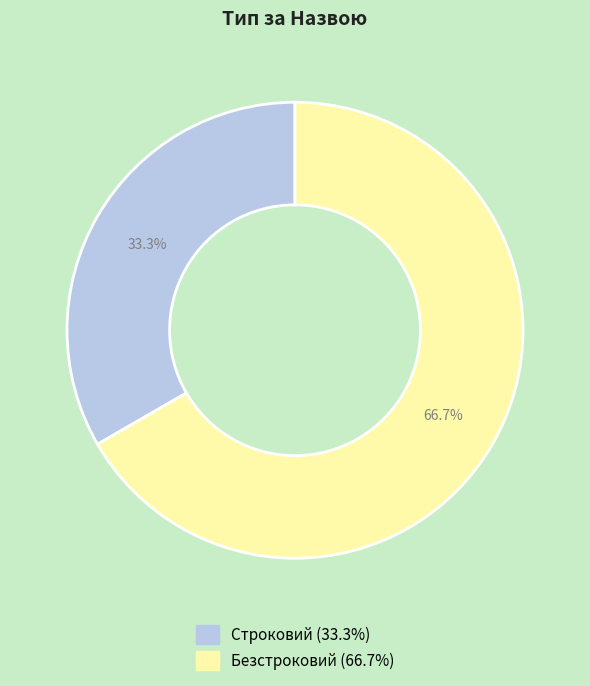

Count the number of slices in the pie.

2